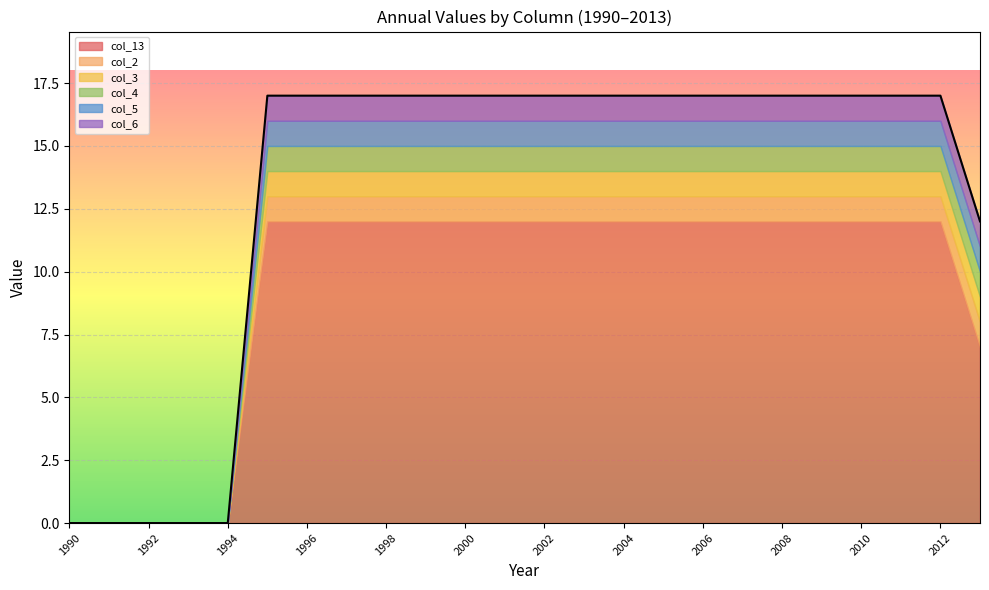

What is the total value across all series at 2011?

17